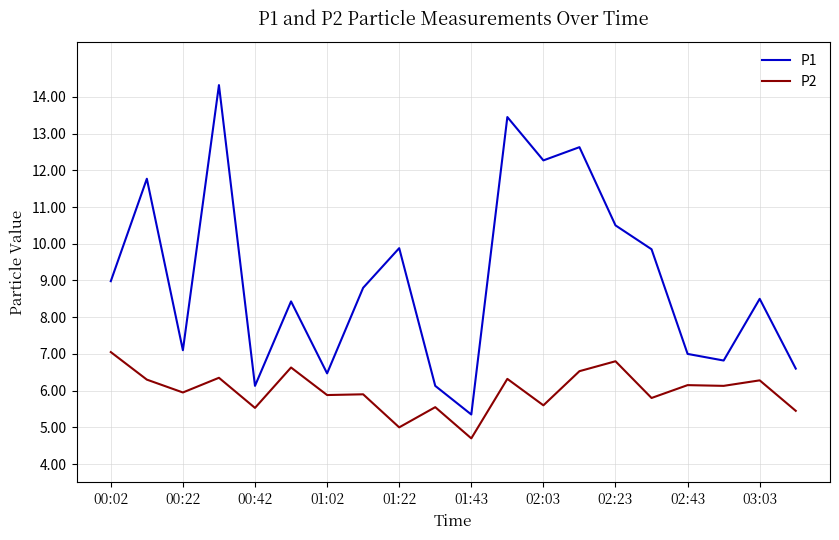

True or false: P1 and P2 cross at least once.

False